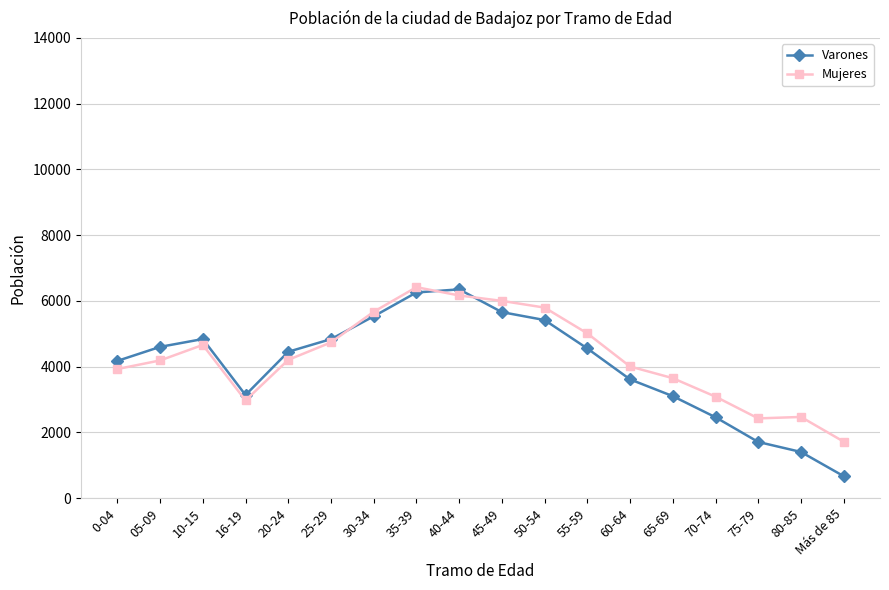

What is the total value across all series at 05-09?

8791